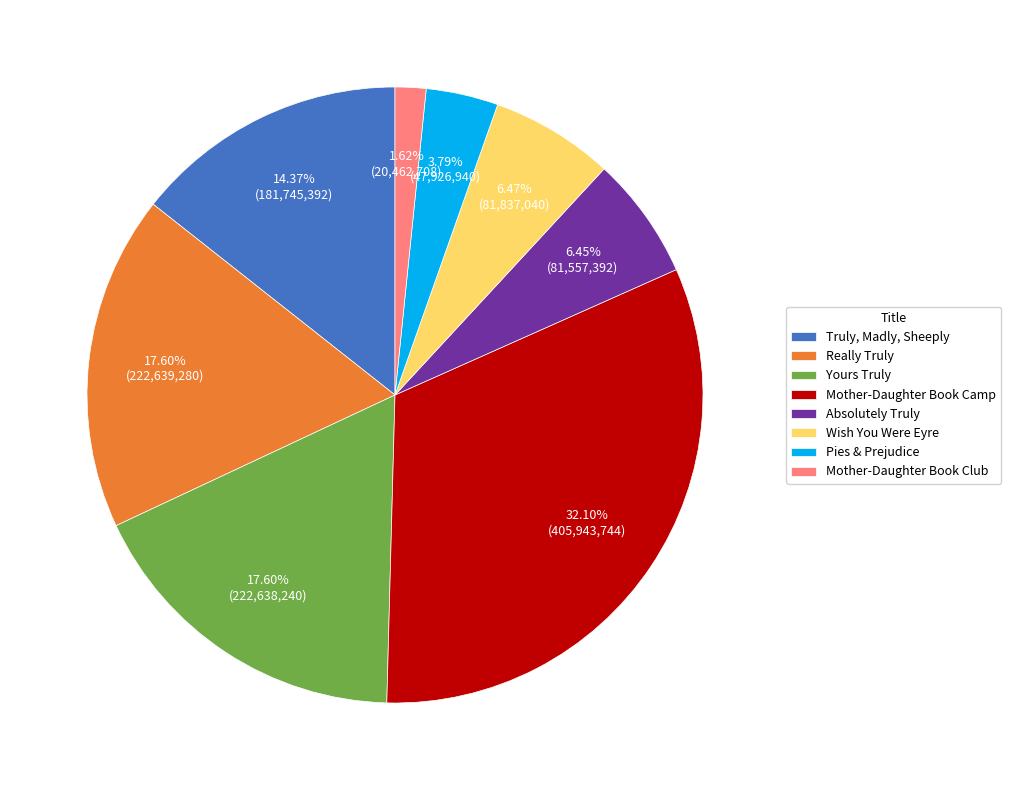

Is there a majority slice in this chart?

No